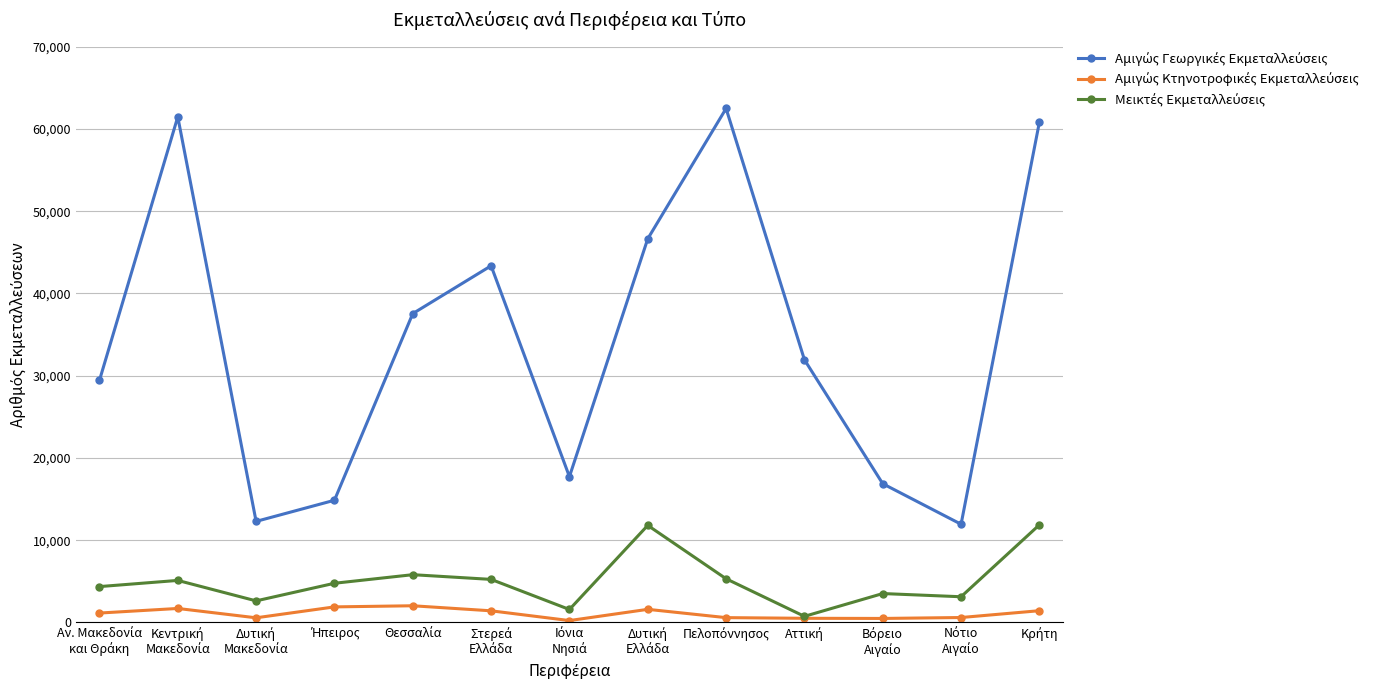

Where does the Αμιγώς Κτηνοτροφικές Εκμεταλλεύσεις series first go above 1135?

Κεντρική
Μακεδονία